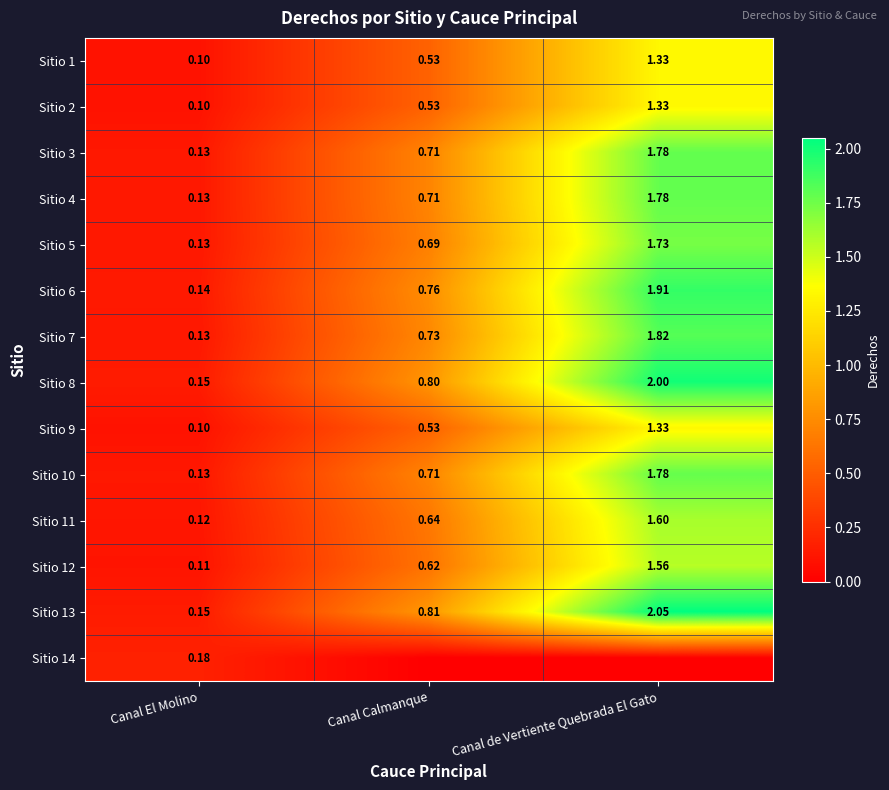

Which category has the highest value in the Sitio 3 series?

Canal de Vertiente Quebrada El Gato